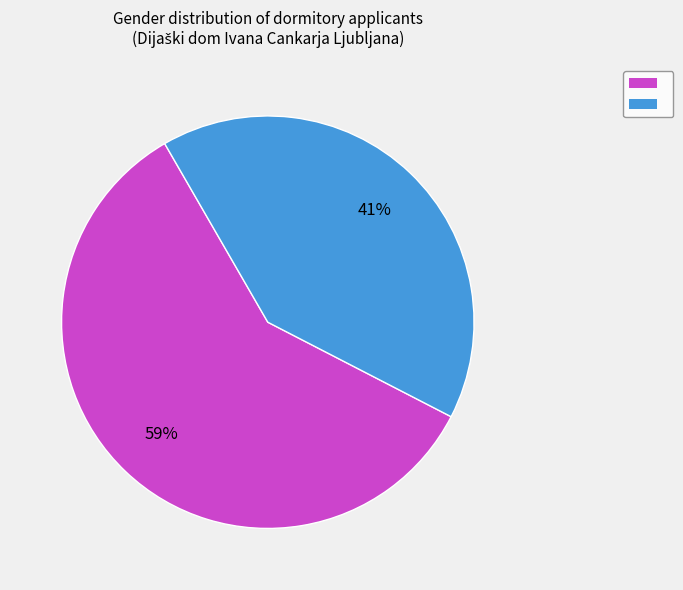

Does any single category account for the majority?

Yes